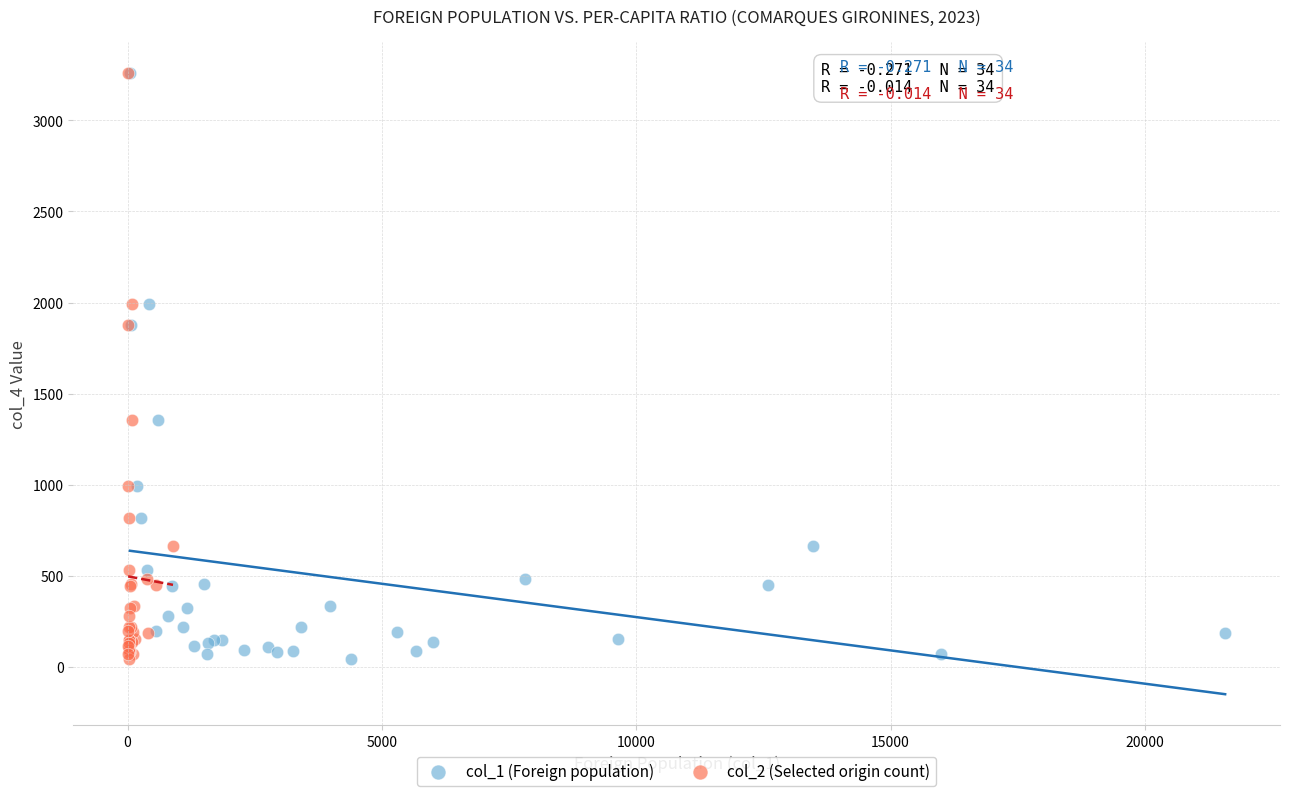

What are all the series names shown in the legend?

col_1 (Foreign population), col_2 (Selected origin count)